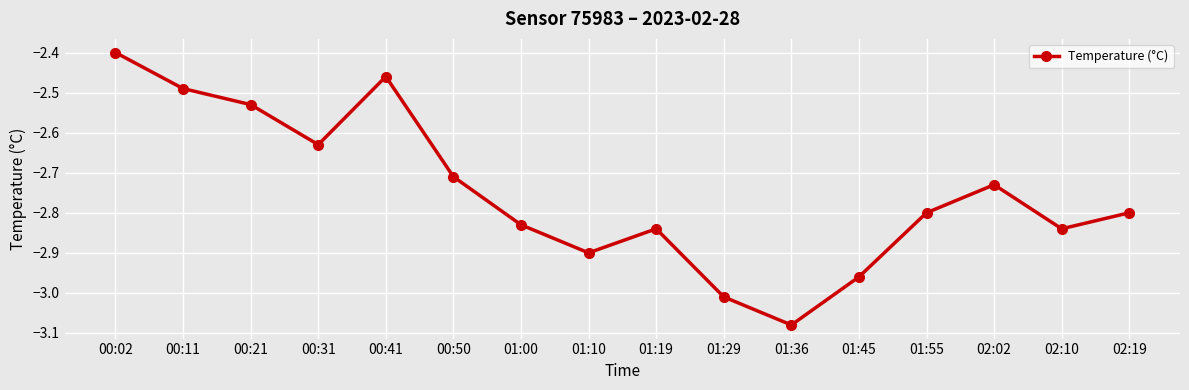

What is the label of the 13th point from the left?

01:55